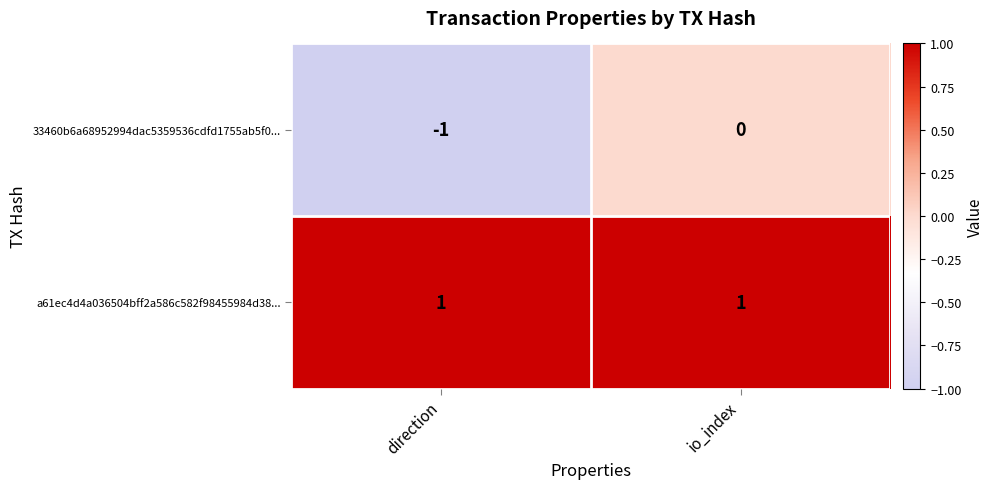

Rank the series by their average value, from lowest to highest.

33460b6a68952994dac5359536cdfd1755ab5f0..., a61ec4d4a036504bff2a586c582f98455984d38...